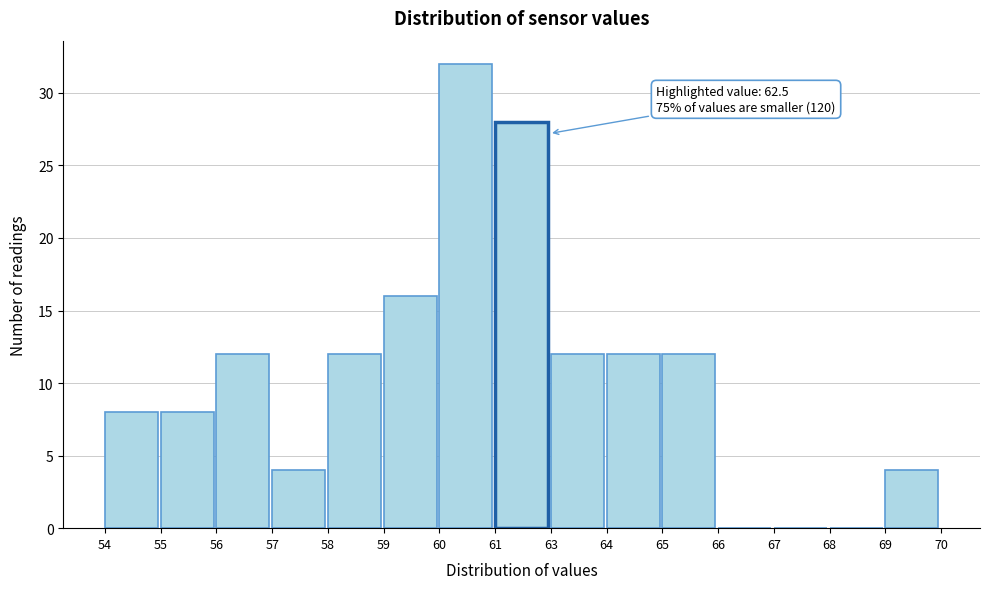

Reading left to right, list all the values displayed in this chart.

54=8	55=8	56=12	57=4	58=12	59=16	60=32	61=28	63=12	64=12	65=12	66=0	67=0	68=0	69=4